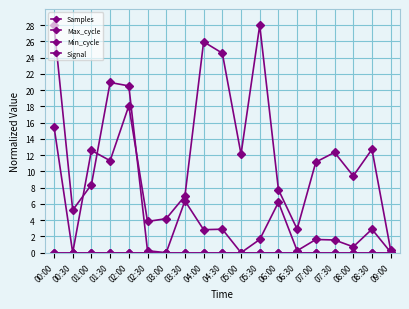

Does the chart display data point markers on the line(s)?

Yes